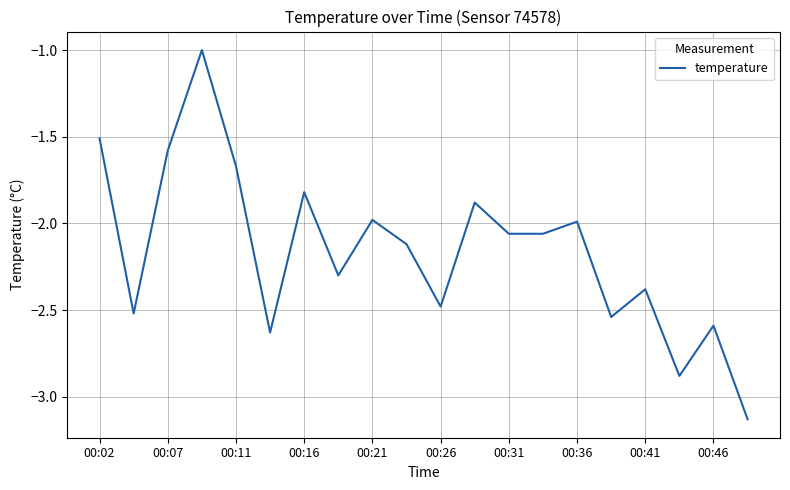

What is the greatest value displayed?

-1.0